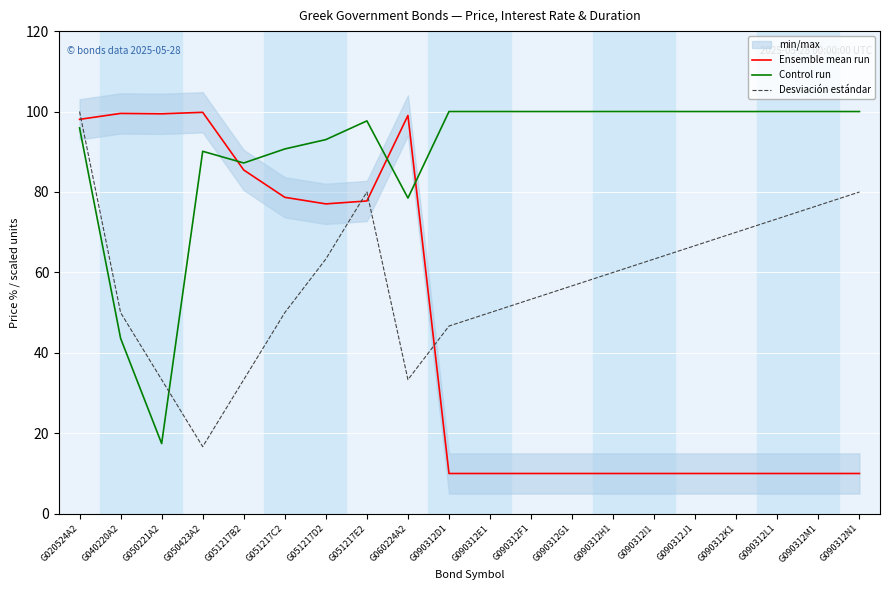

What is the total value across all series at G060224A2?

210.9